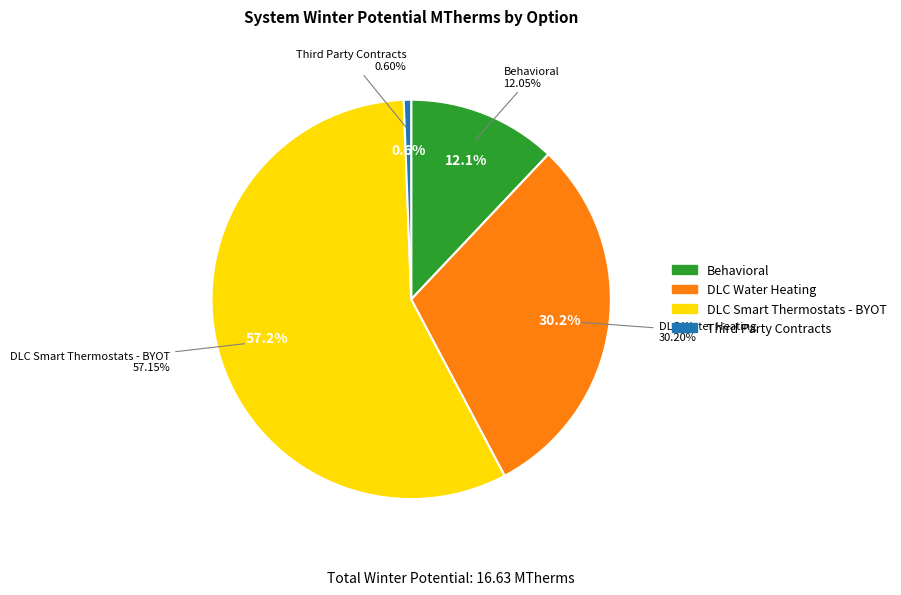

How much of the chart is everything except DLC Water Heating?

69.8%